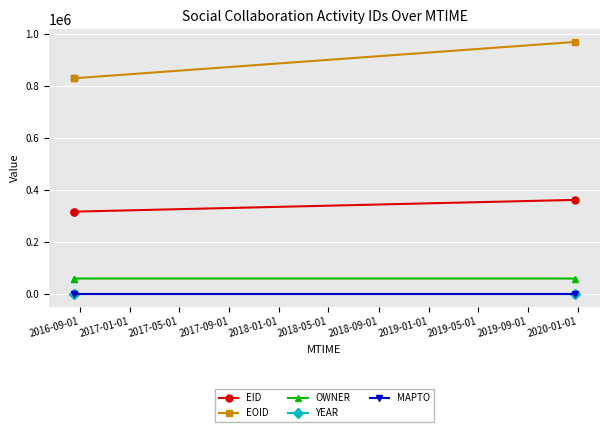

At how many categories does at least one series exceed 163431?

3